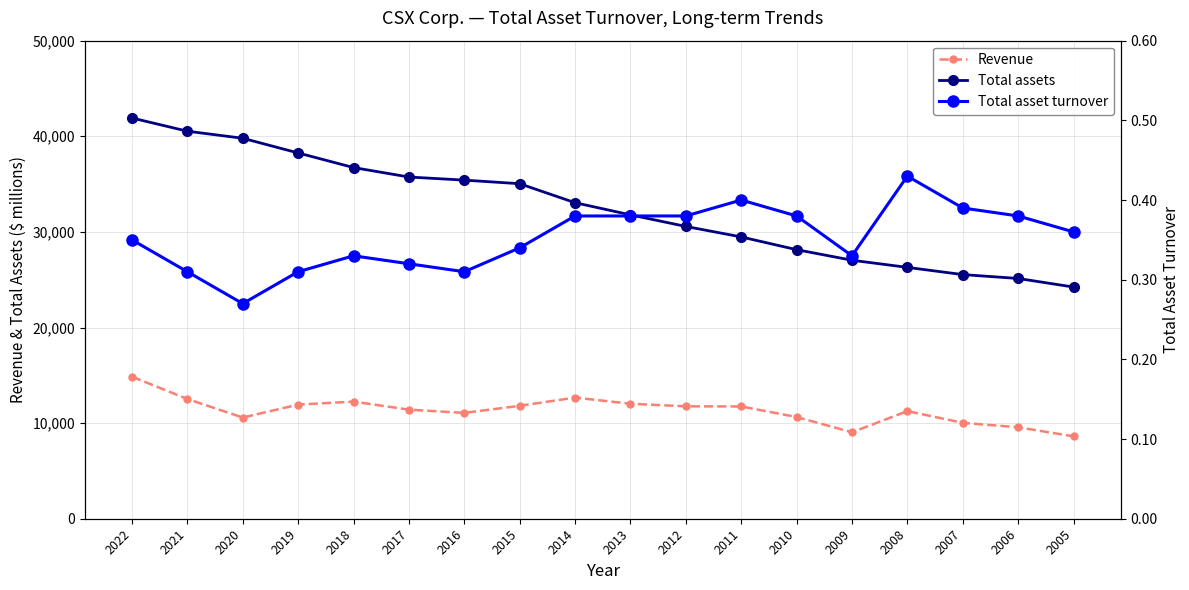

What is the highest value of the Total assets series?

41912